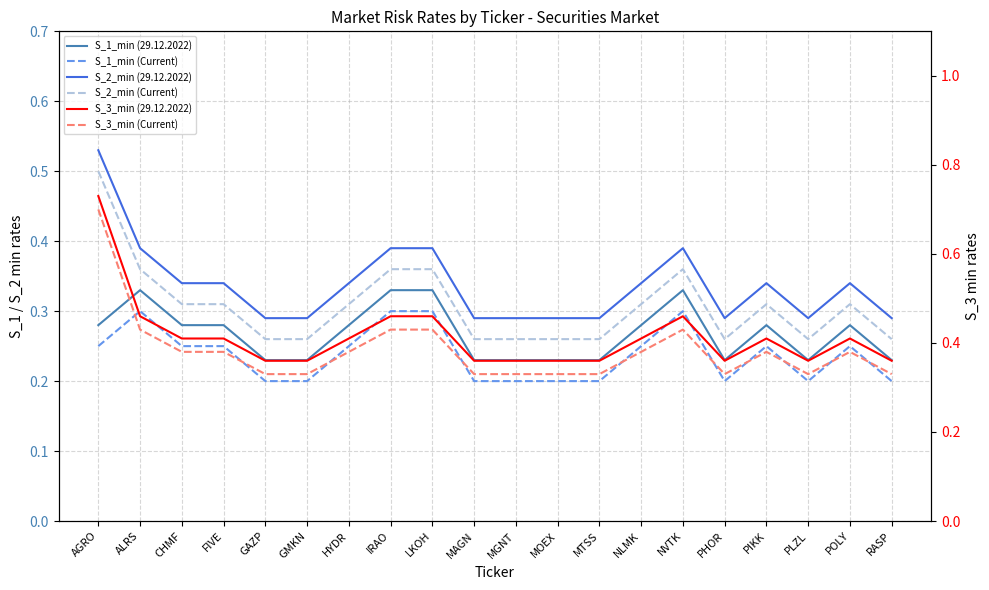

Which series changed the most between MAGN and NVTK?

S_2_min (29.12.2022)